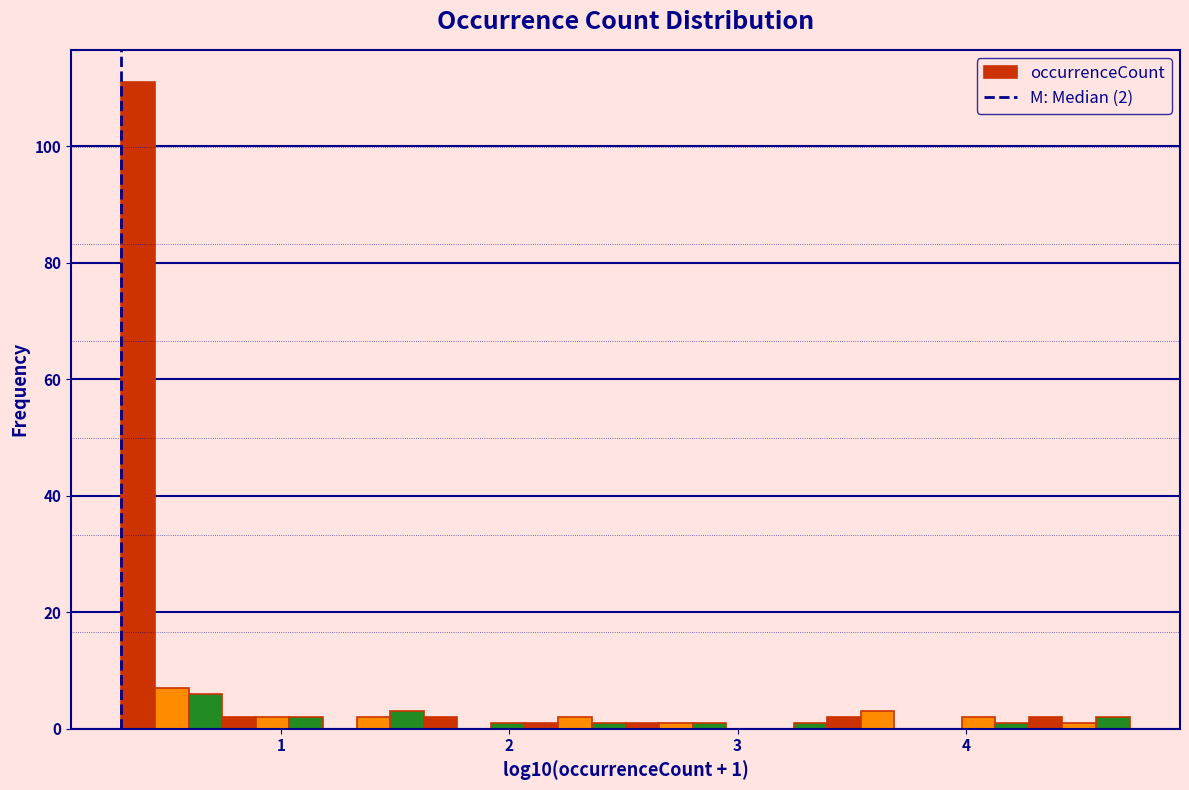

Read against the x-axis, roughly where is the centre of the tallest bar?

0.4